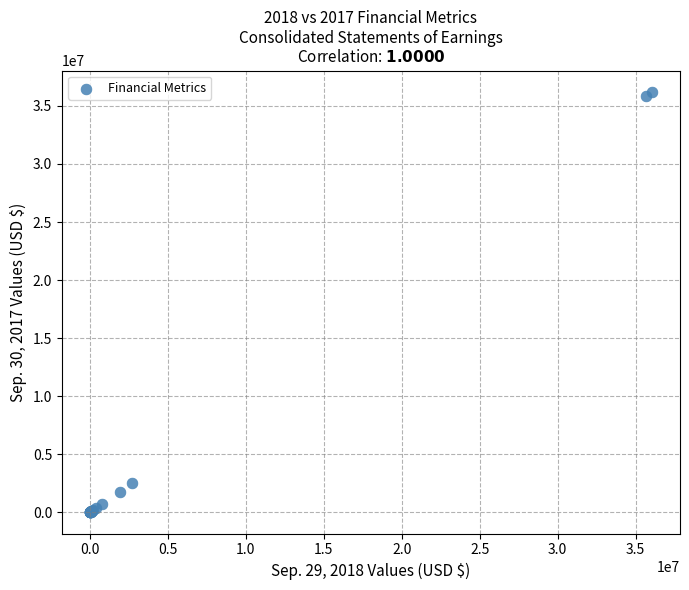

What Y value in the scatter plot is closest to 18114586?

2497524.0